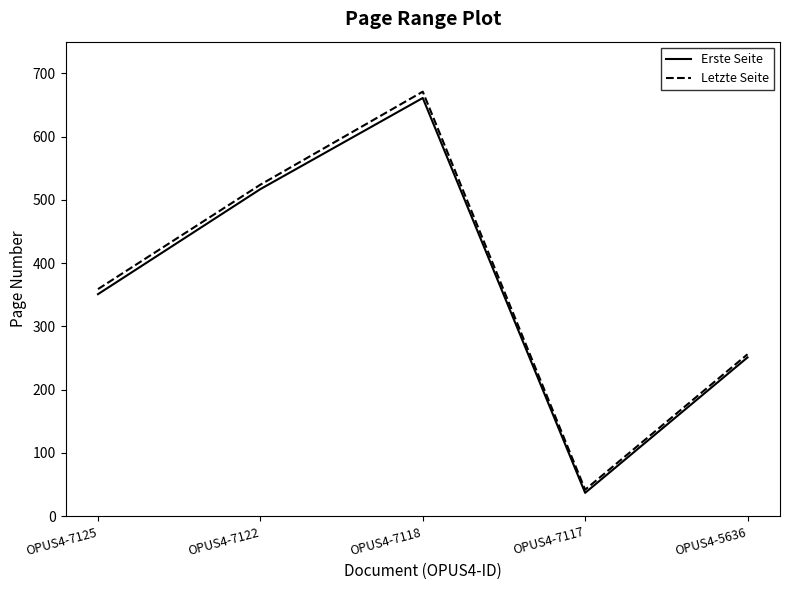

How many series are shown in this chart?

2